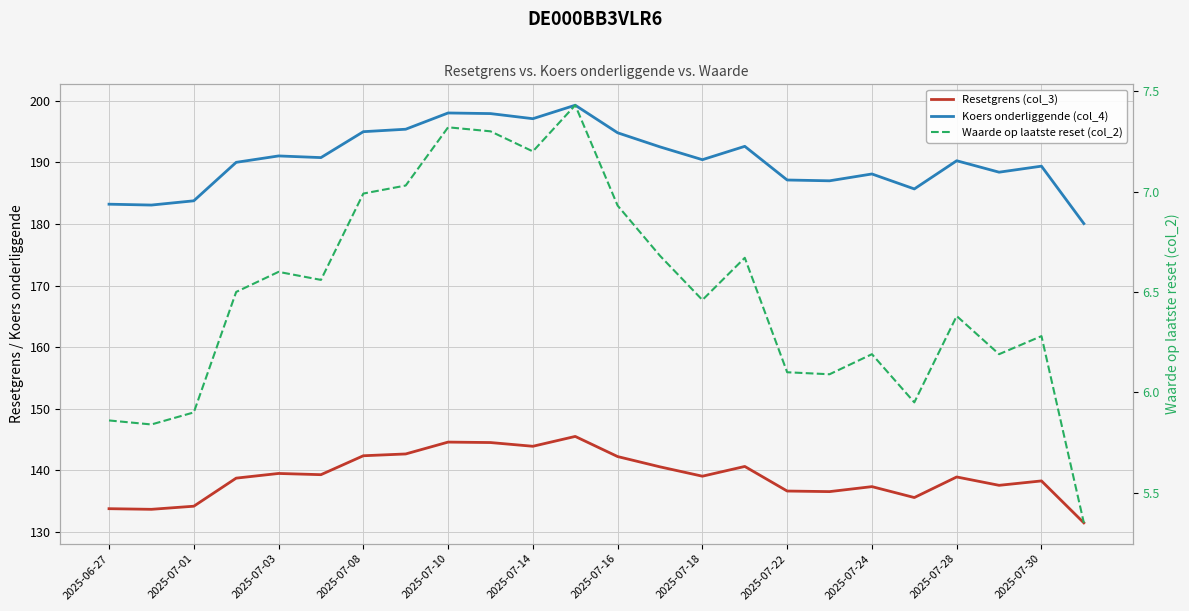

At how many categories does at least one series exceed 17?

24